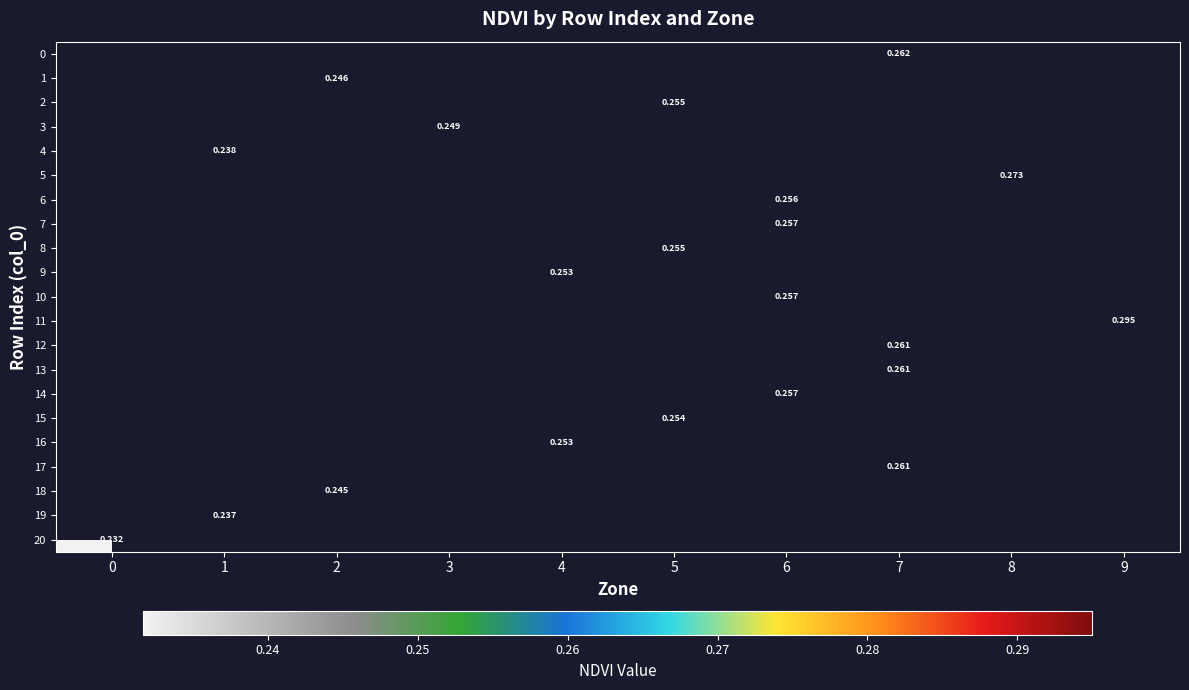

How many positive values does the 1 series have?

1